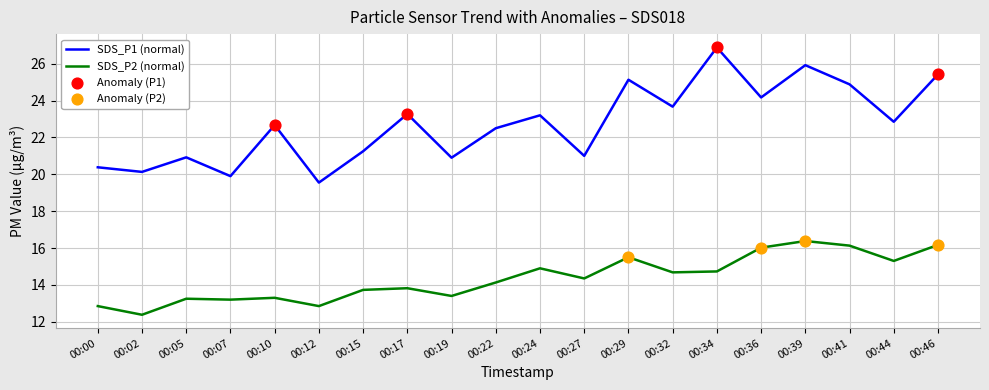

What is the spread (max minus min) of values at 00:10?

9.4